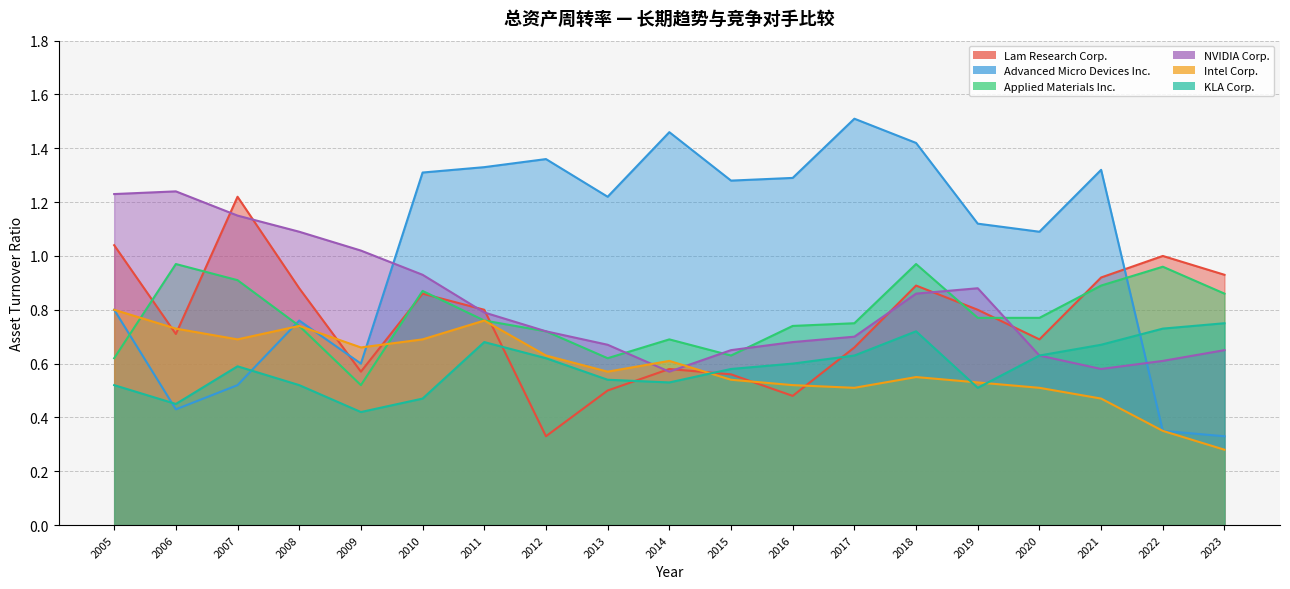

Which series has the largest range (max minus min)?

Advanced Micro Devices Inc.